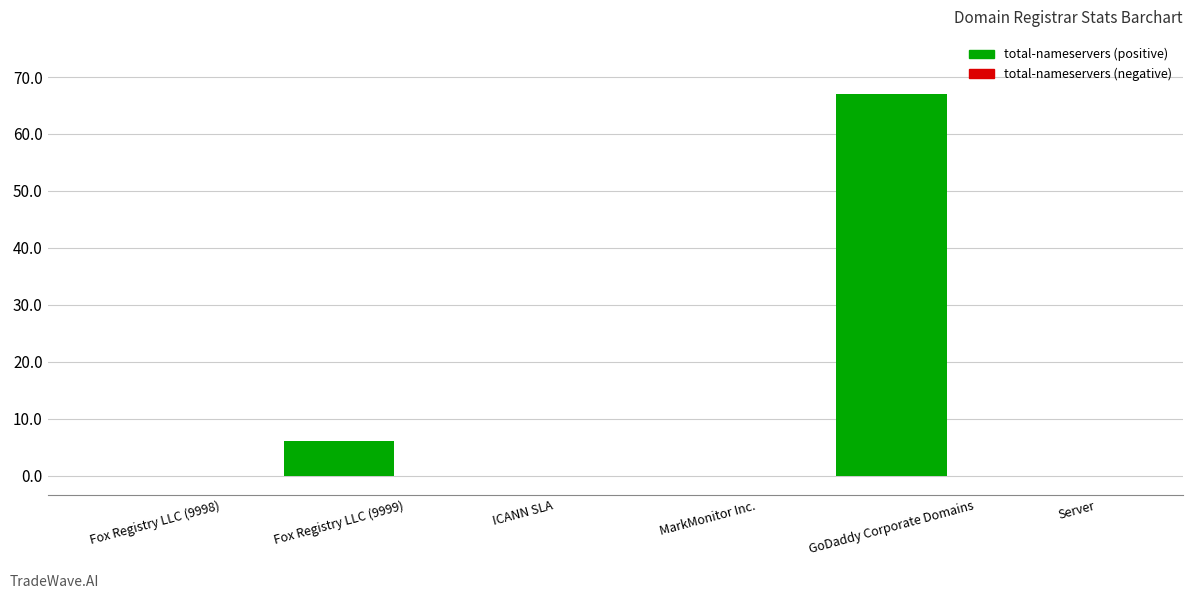

Where is the data nearest to the value 33?

Fox Registry LLC (9999)